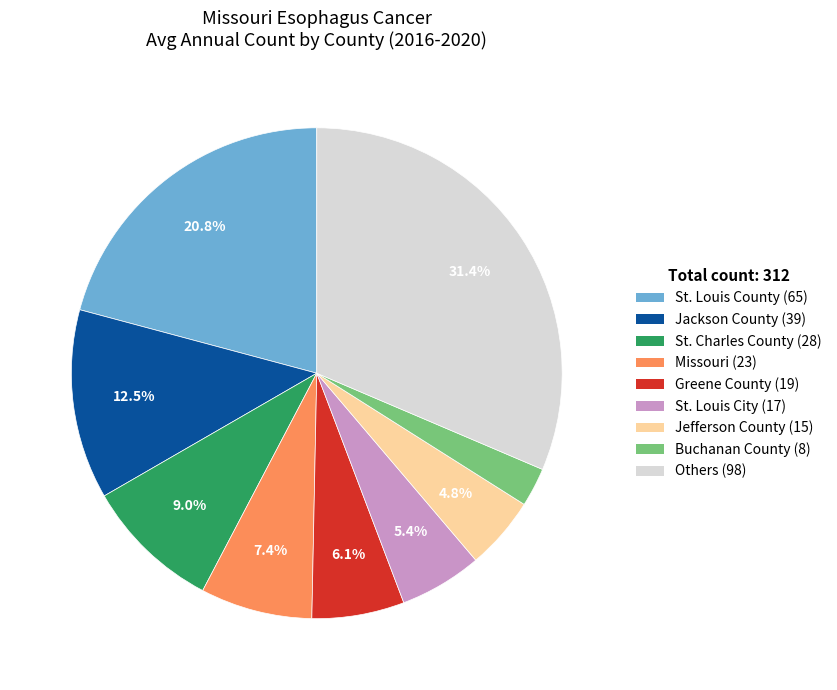

To the nearest percent, what is the difference between the largest and smallest slice percentages?

29%